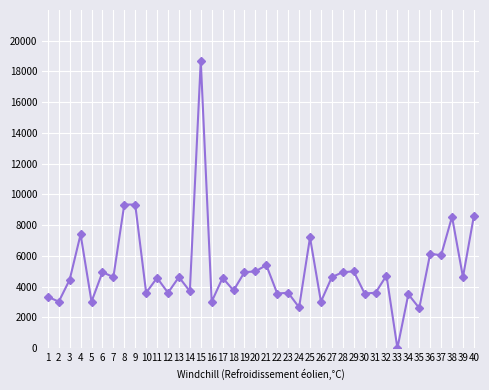

What is the average value?

5036